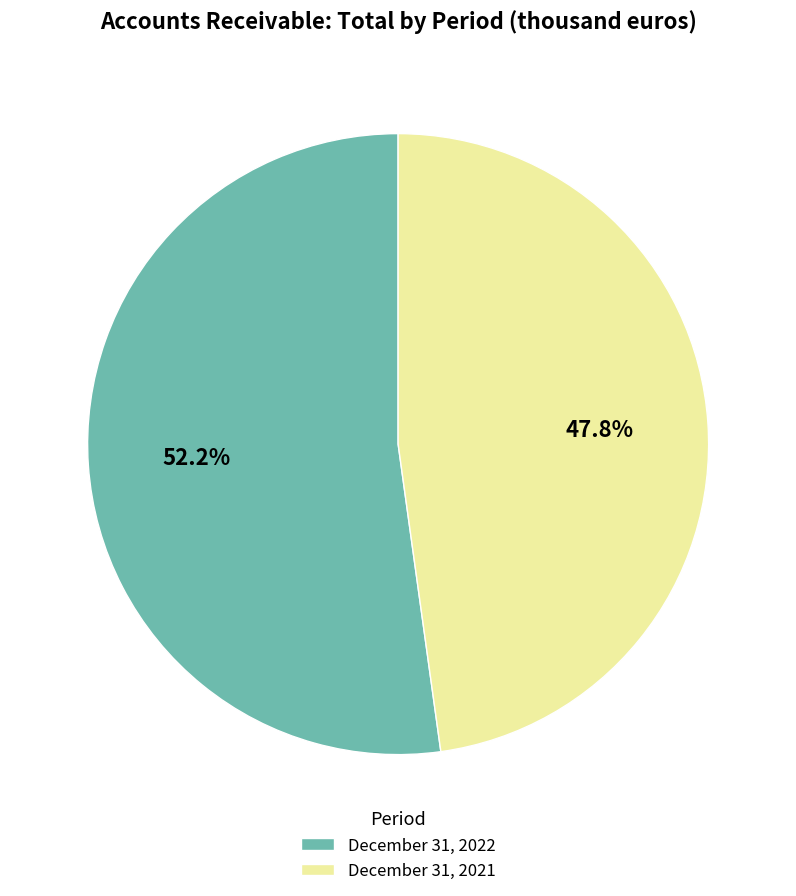

How many slices are in this pie chart?

2